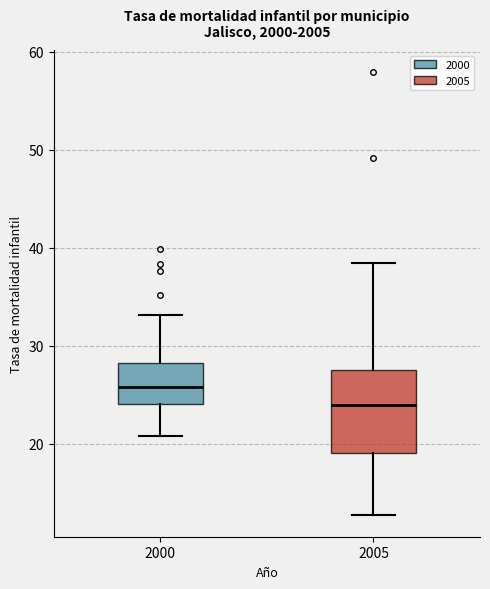

Reading left to right, read every box against the y-axis: the position of its median line, the range the box covers, and the ends of its whiskers. The values are not printed on the chart, so give them approximately, as read against the axis.

2000: median 26, box 24 to 28, whiskers 21 to 33
2005: median 24, box 19 to 27, whiskers 13 to 38